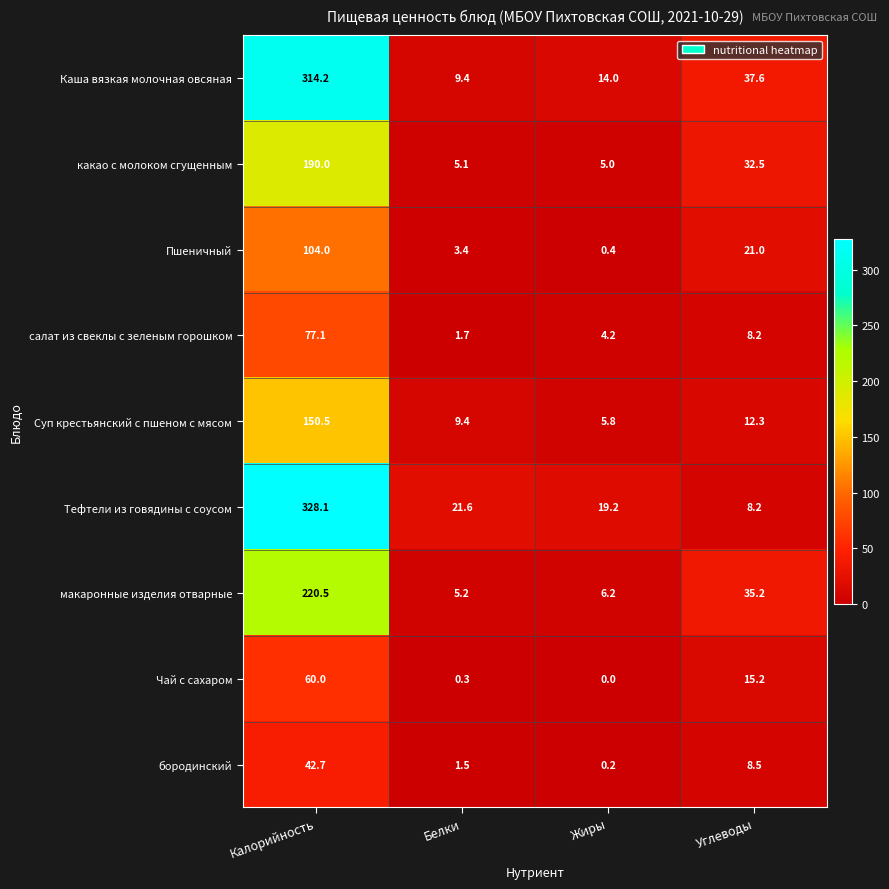

Which category has the highest value in the Каша вязкая молочная овсяная series?

Калорийность